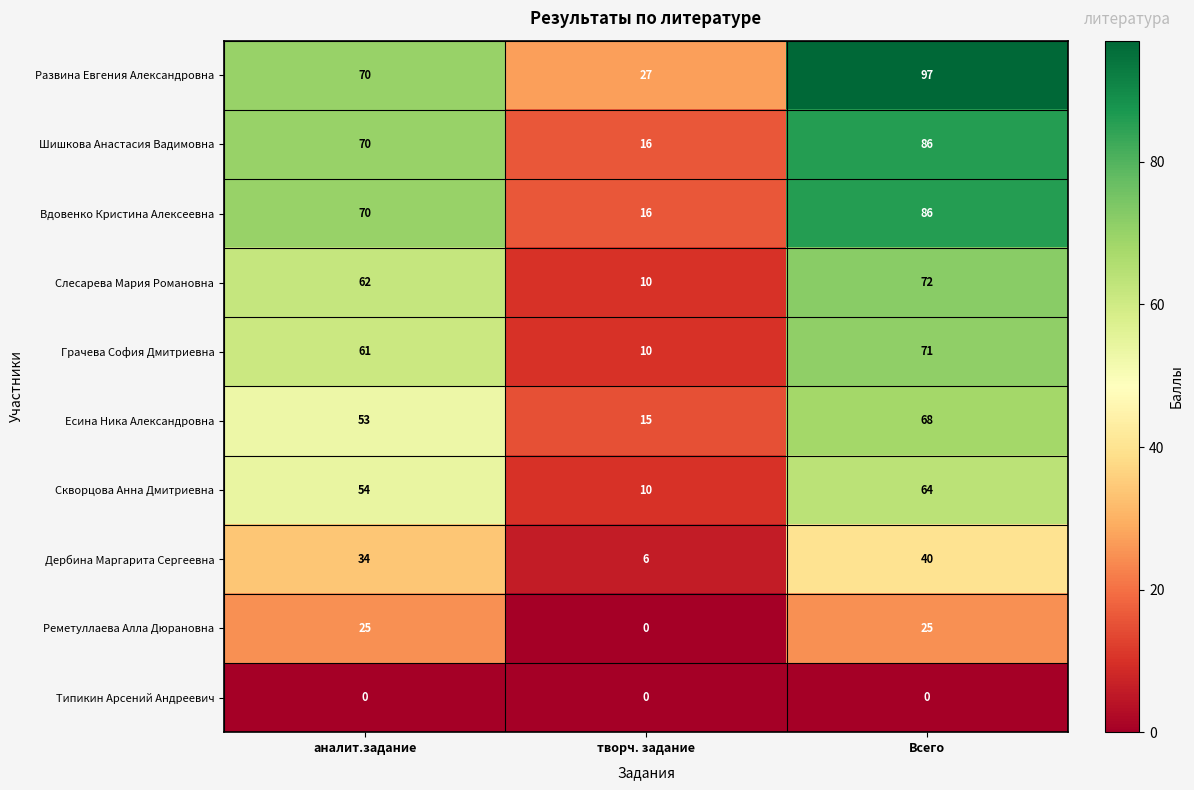

The Скворцова Анна Дмитриевна series shows 114 at Всего. True or false?

False